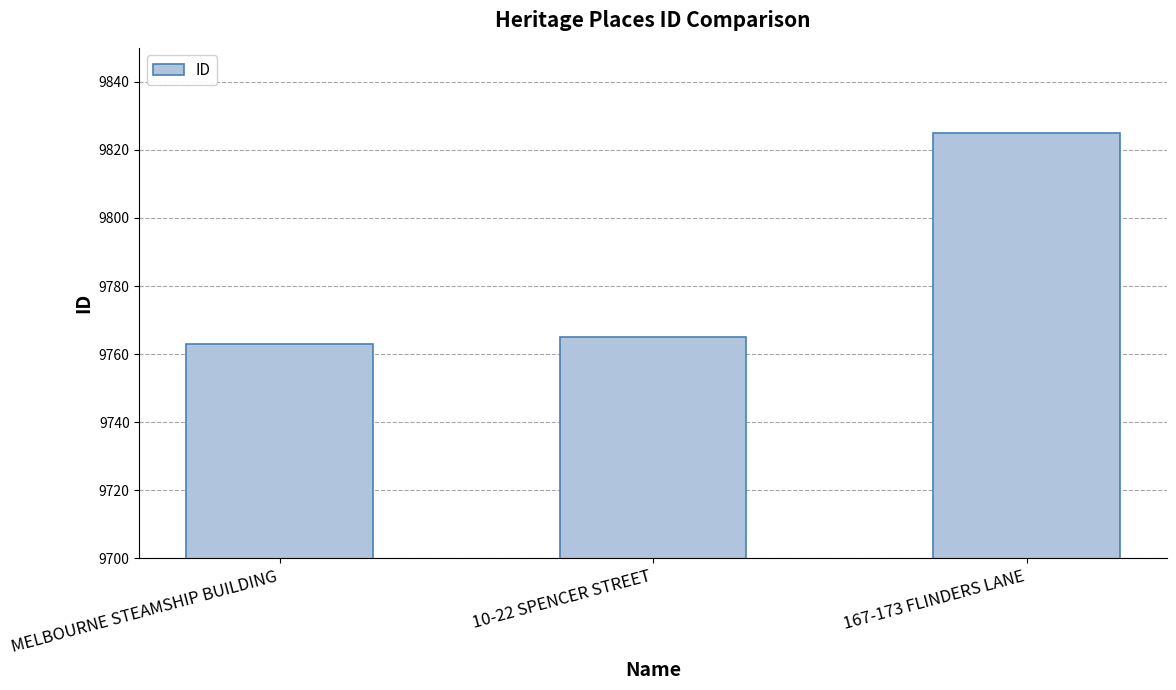

Is it true that the value at 167-173 FLINDERS LANE is 9825?

True